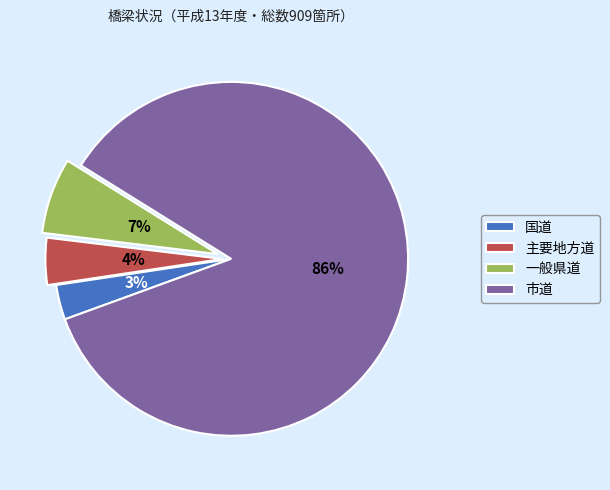

Rank the categories by value from lowest to highest.

国道, 主要地方道, 一般県道, 市道